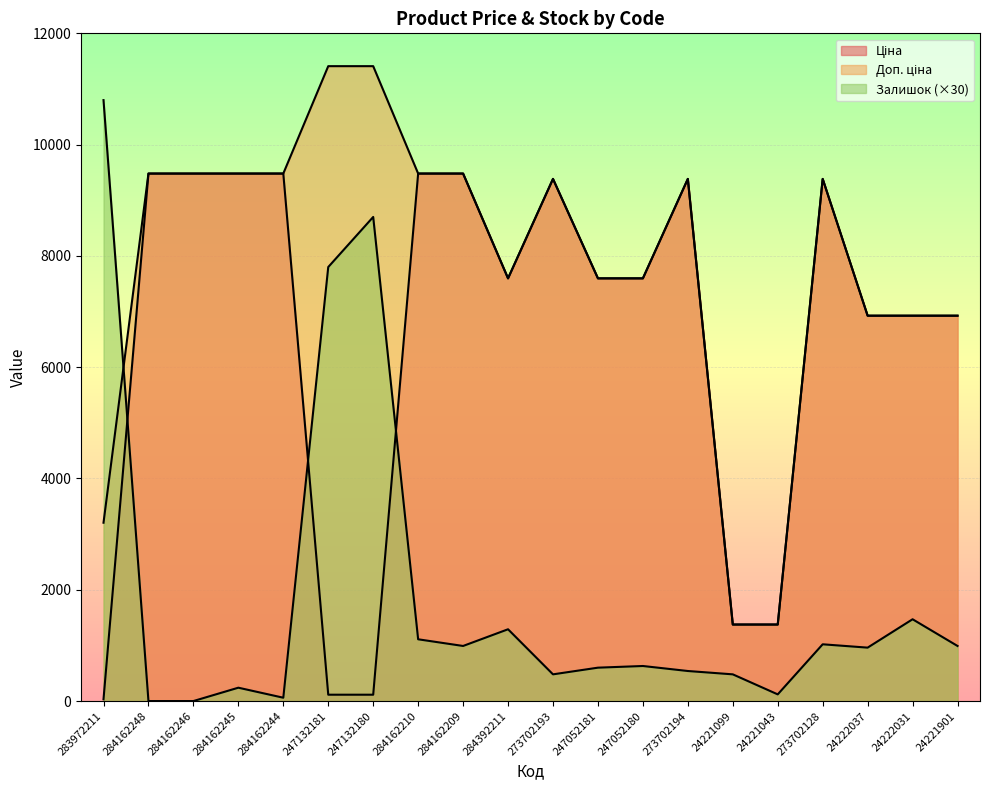

What is the sum of all Залишок values?

38280.0